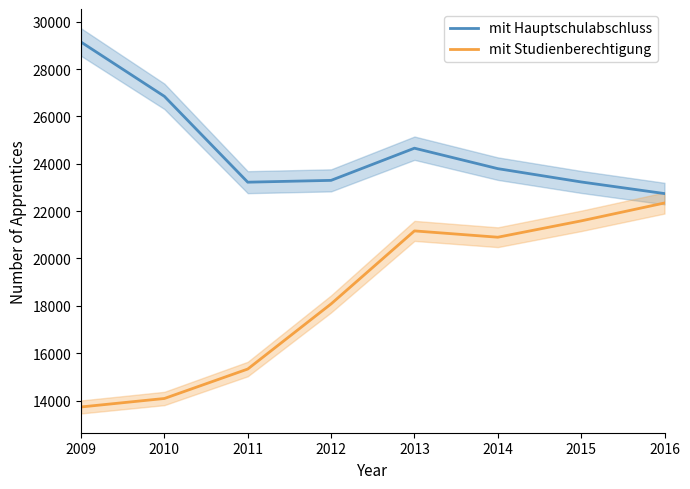

What is the value of the mit Hauptschulabschluss point at the 6th from the left?

23795